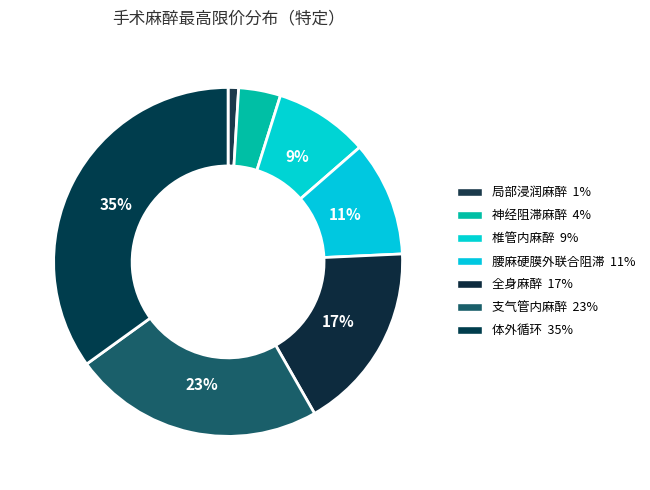

Count the number of slices in the pie.

7